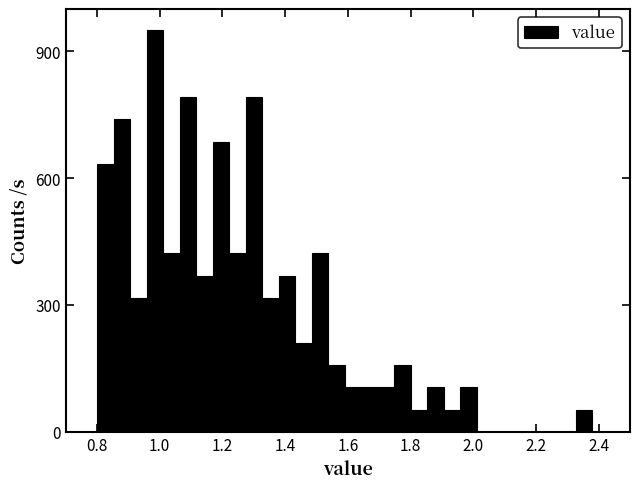

Around what value on the x-axis is the tallest bar? Give the approximate position of its centre, as read against the axis.

0.98